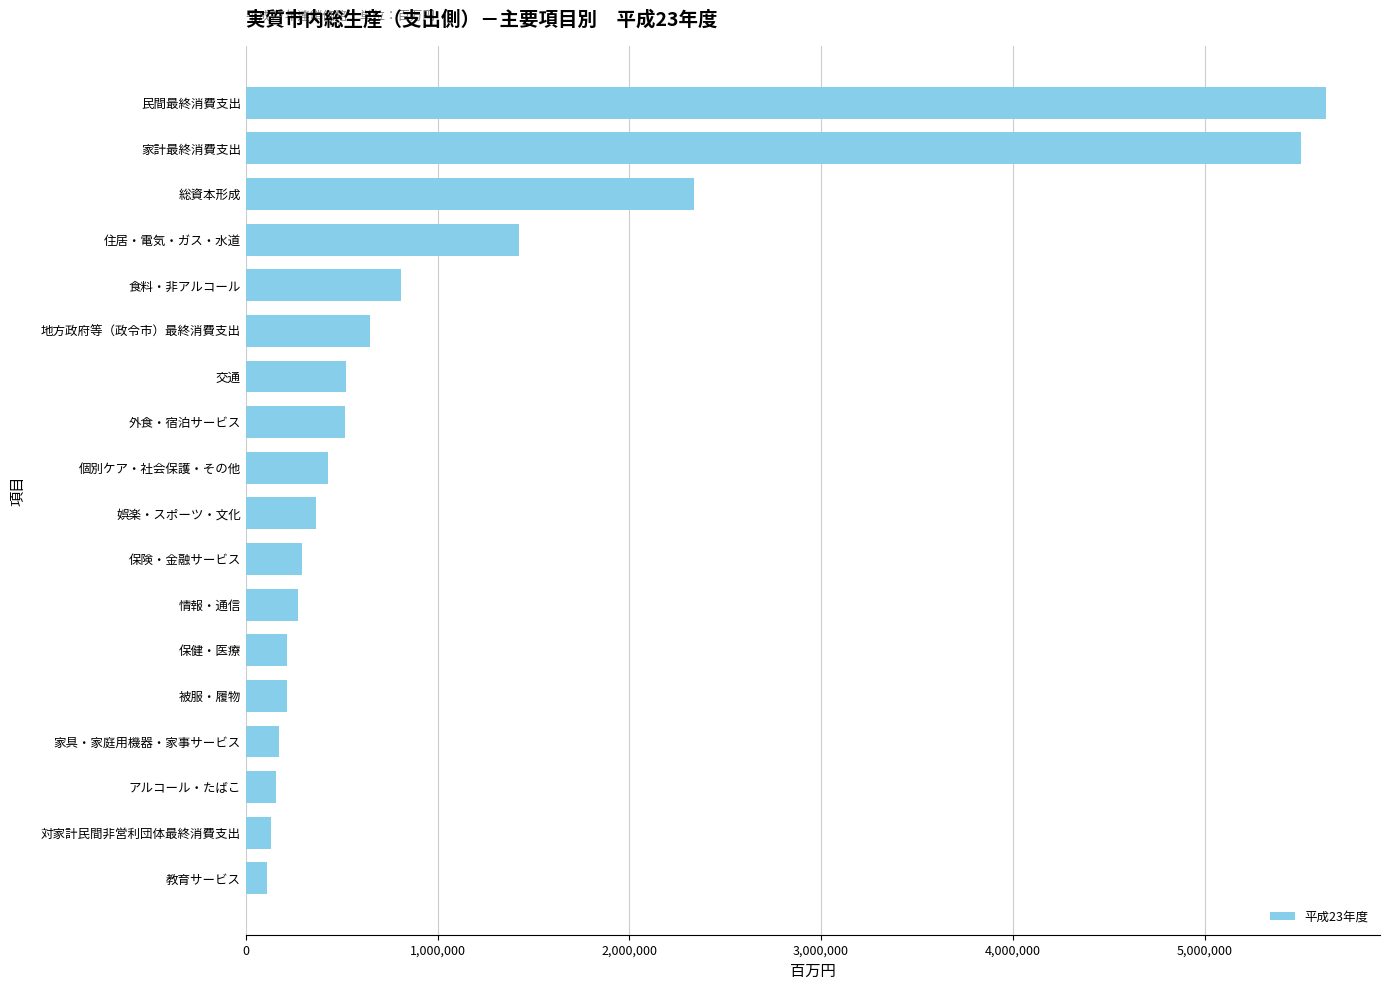

The value at 総資本形成 is 2339981.3. True or false?

True